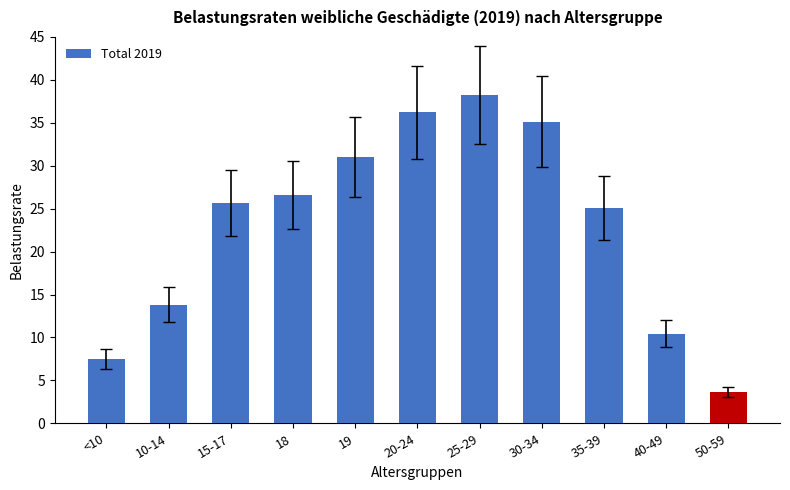

Is it true that the value at 20-24 is 36.2?

True